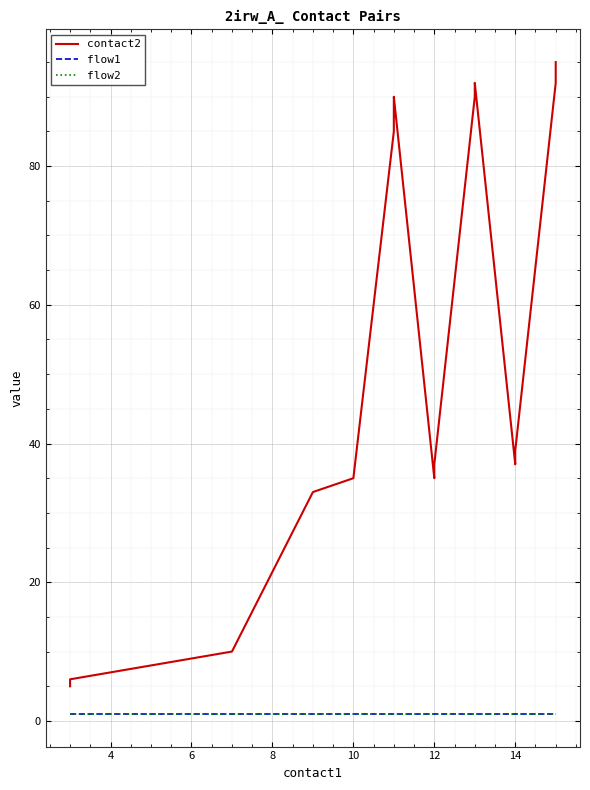

What are all the series names shown in the legend?

contact2, flow1, flow2